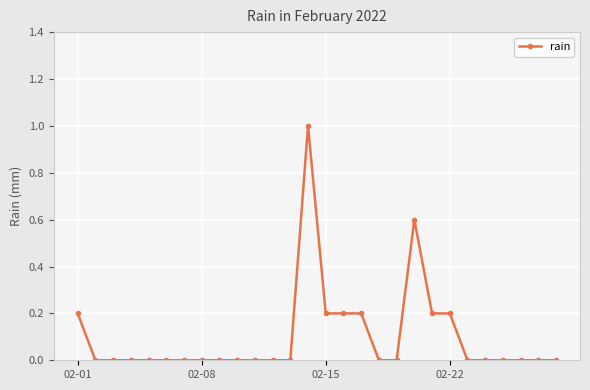

What is the difference between the maximum and second lowest values?

1.0